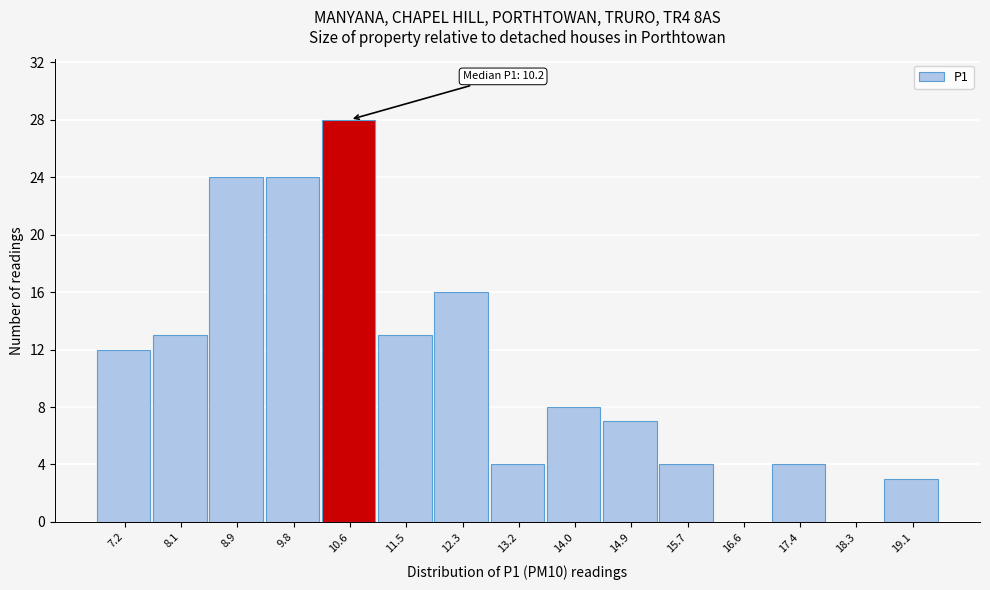

Which range on the x-axis has the tallest bar?

10.20 to 11.05